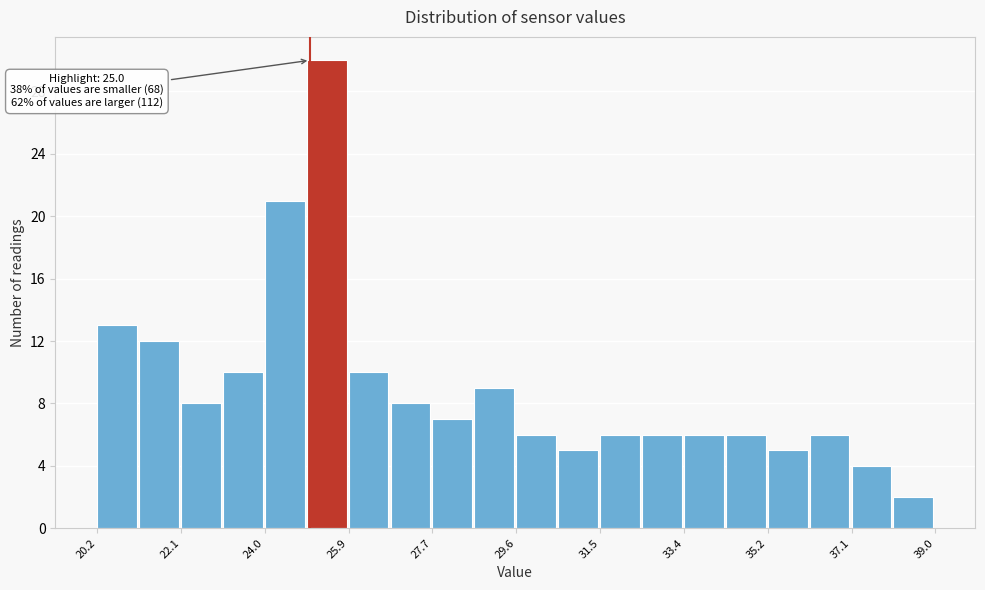

Over which range of the x-axis is the bar tallest?

25.0 to 25.8